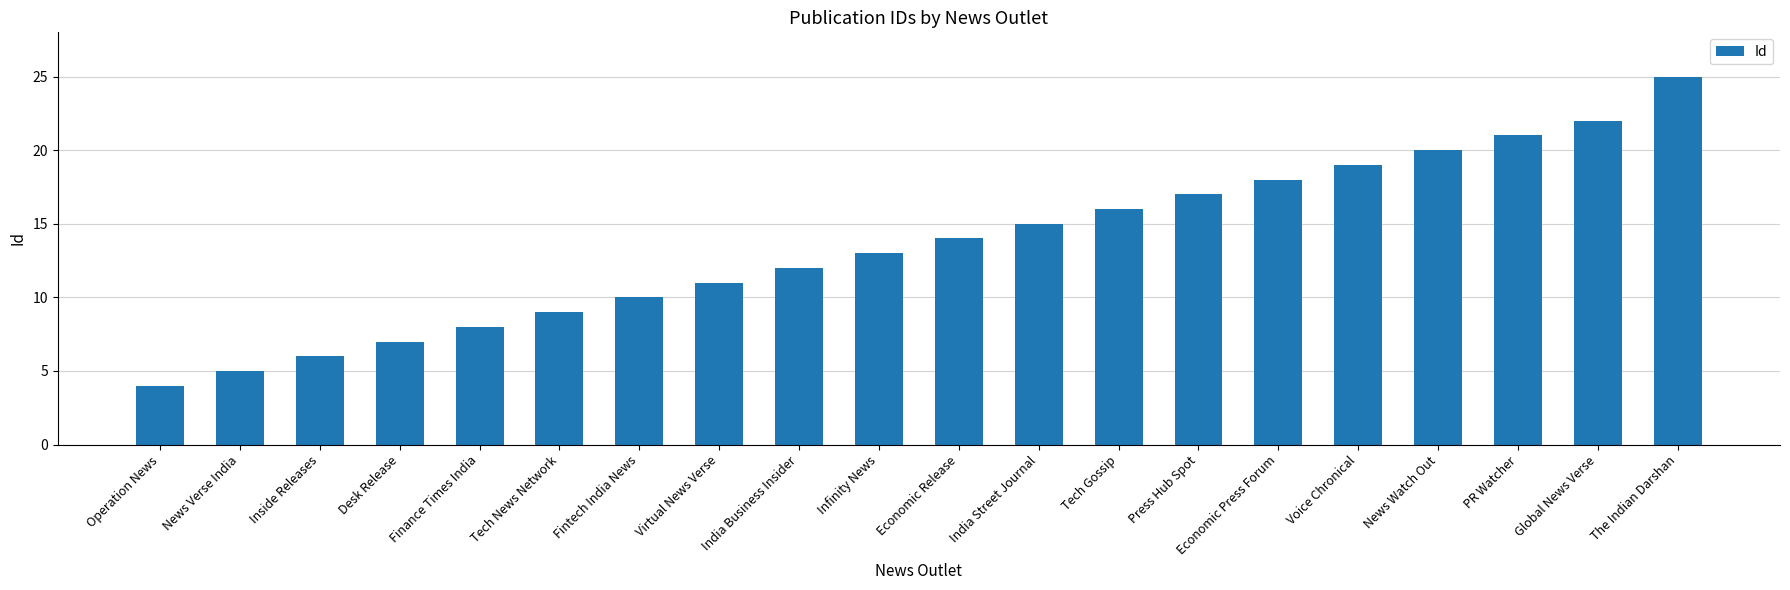

Reading left to right, transcribe all the data shown in this chart.

4	5	6	7	8	9	10	11	12	13	14	15	16	17	18	19	20	21	22	25